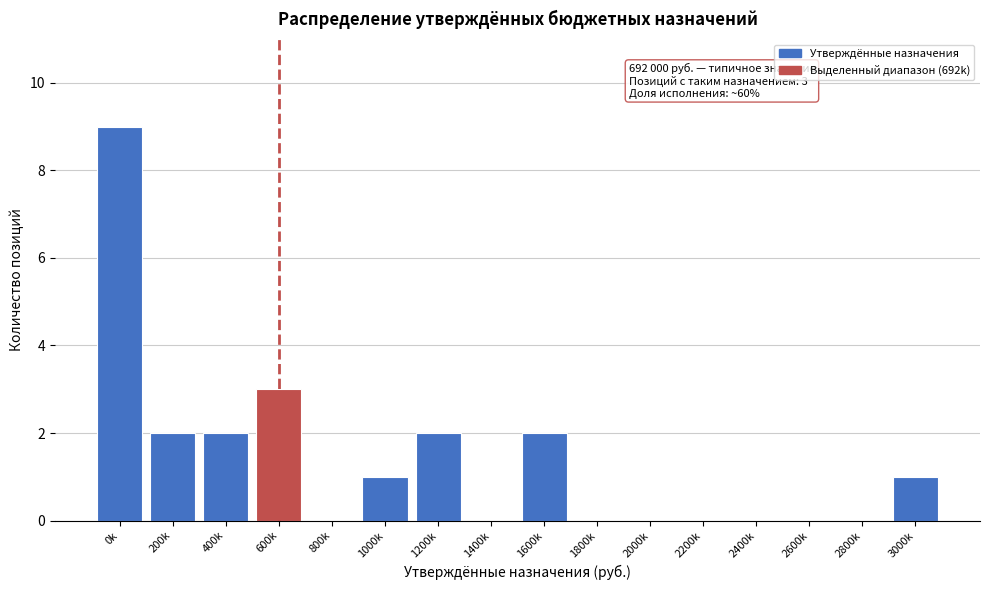

Reading right to left, transcribe all the data shown in this chart.

3000k=1	2800k=0	2600k=0	2400k=0	2200k=0	2000k=0	1800k=0	1600k=2	1400k=0	1200k=2	1000k=1	800k=0	600k=3	400k=2	200k=2	0k=9